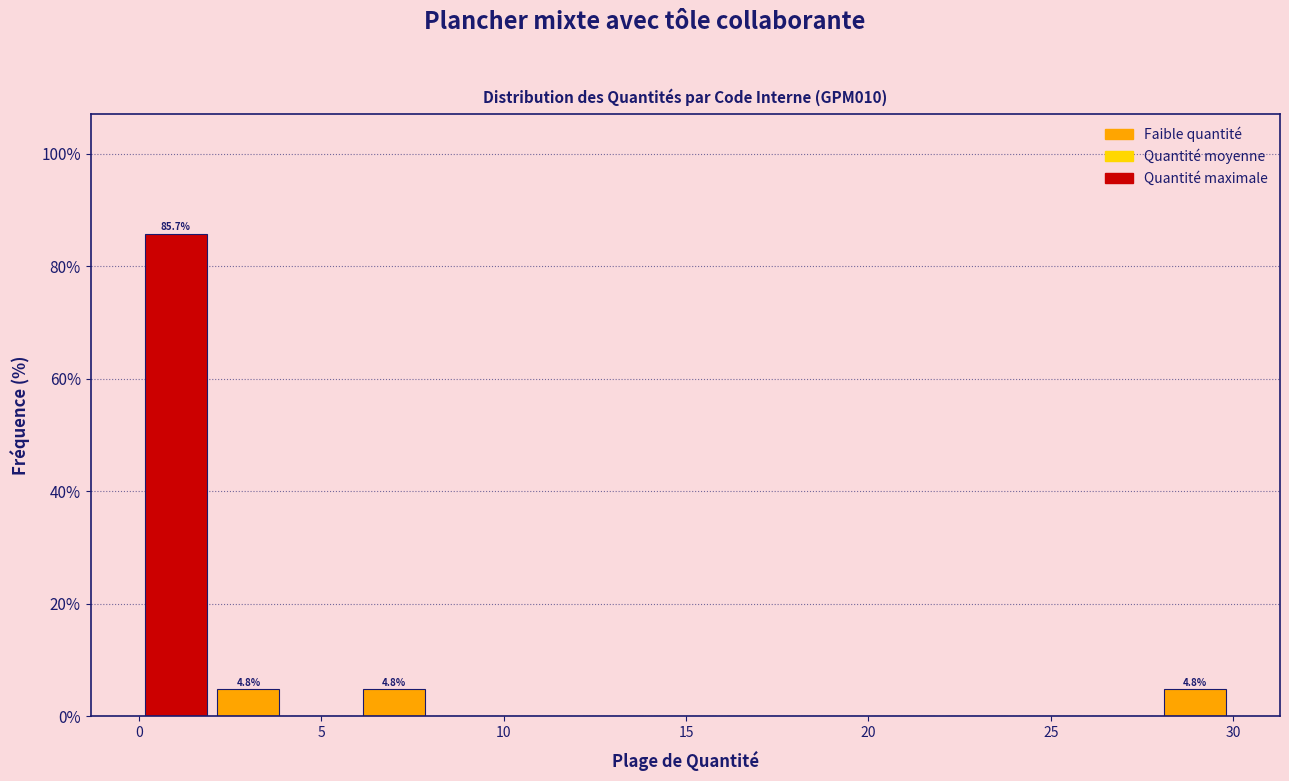

Around what value on the x-axis is the tallest bar? Give the approximate position of its centre, as read against the axis.

1.0